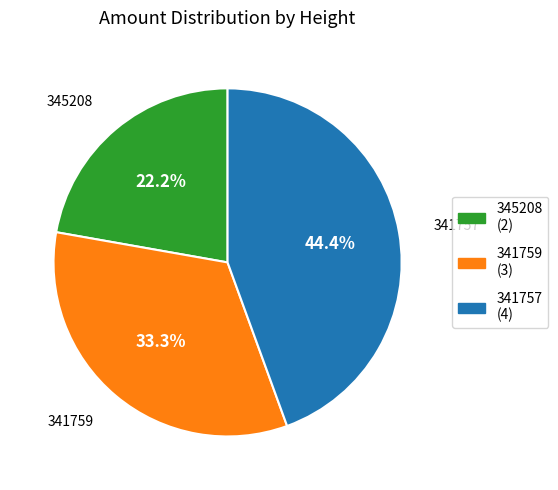

What is the largest slice in the pie chart?

341757